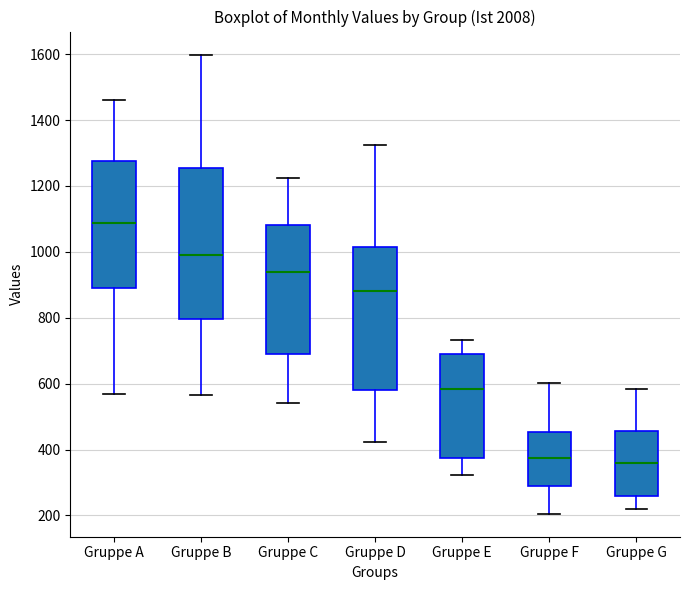

Comparing the boxes themselves (not the whiskers), which one is the tallest?

Gruppe B